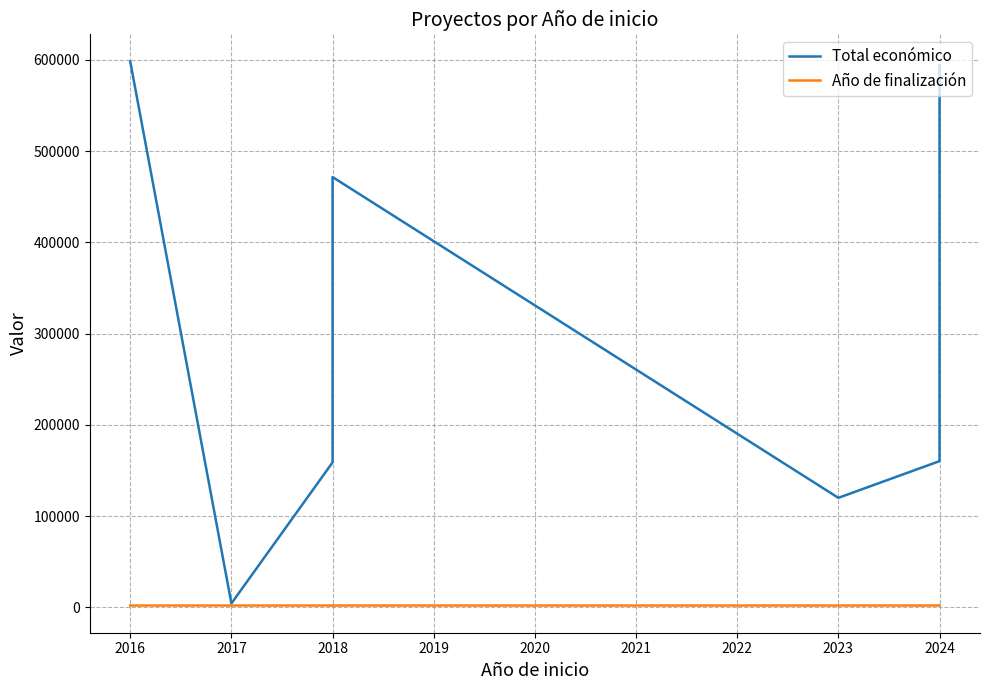

At how many categories does at least one series exceed 571377?

3